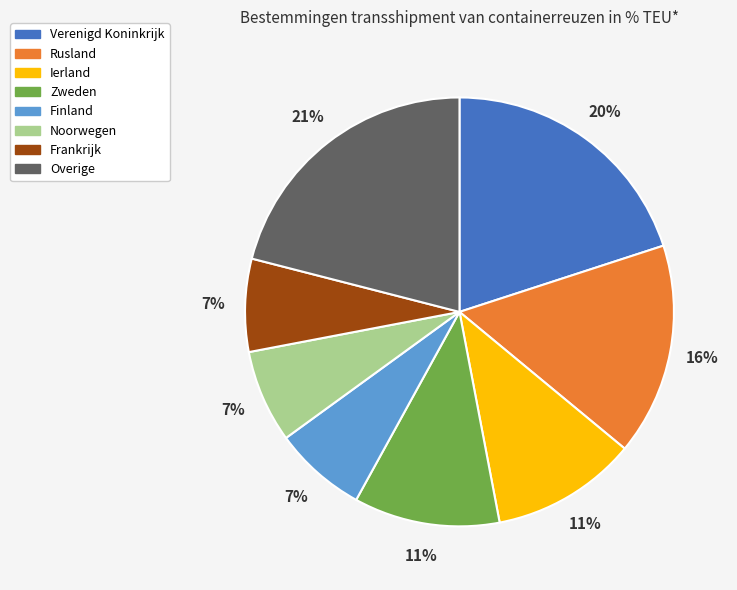

How many segments does this pie chart have?

8